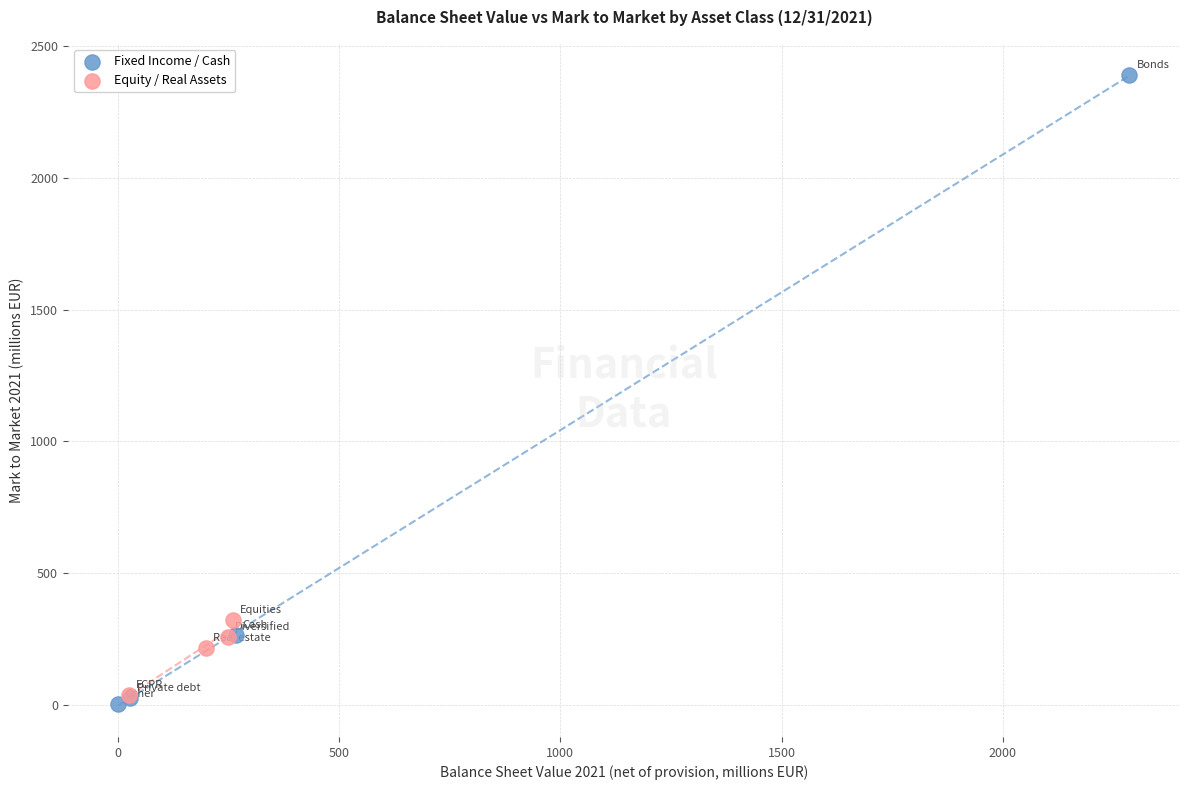

Which series contains the highest Y value?

Fixed Income / Cash